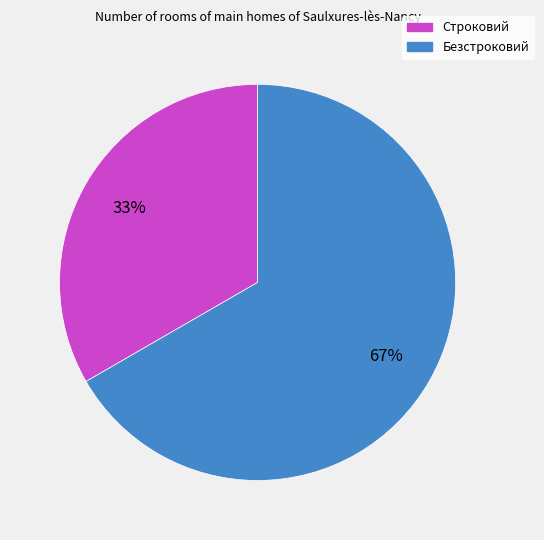

Is the sum of Безстроковий and Строковий greater than half?

Yes